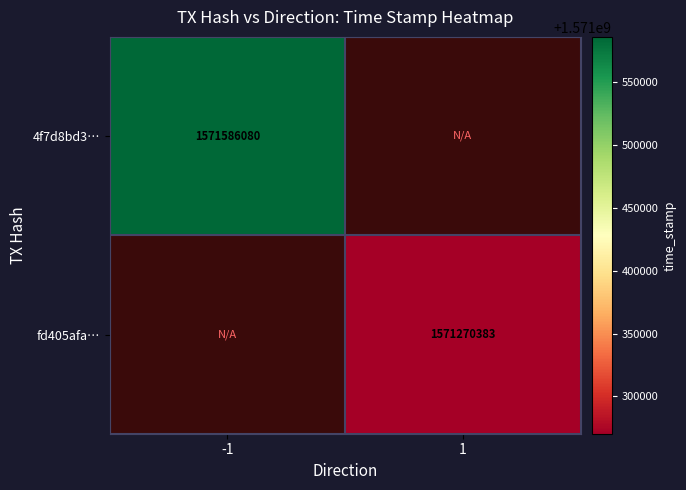

True or false: 4f7d8bd3… has a value of 1571586080 at -1.

True